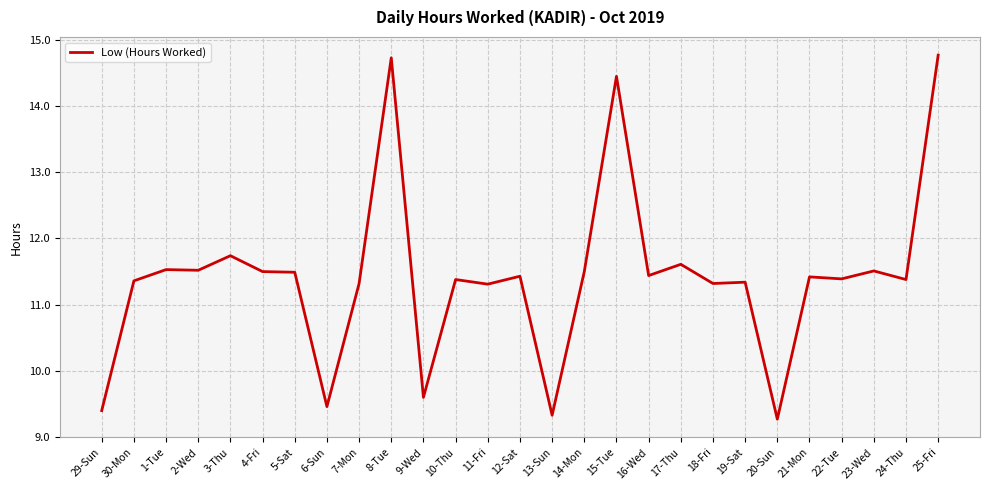

Does the chart display data point markers on the line(s)?

No